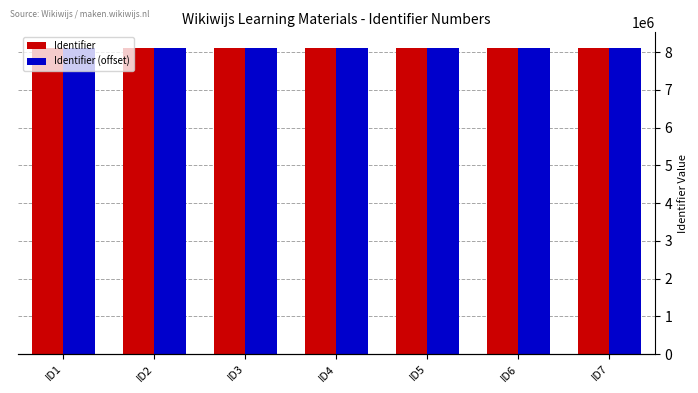

Reading right to left, what are all the values shown in this chart?

Identifier: ID7=8118835	ID6=8118834	ID5=8118833	ID4=8118832	ID3=8118831	ID2=8118824	ID1=8118823
Identifier (offset): ID7=8118830	ID6=8118829	ID5=8118828	ID4=8118827	ID3=8118826	ID2=8118819	ID1=8118818